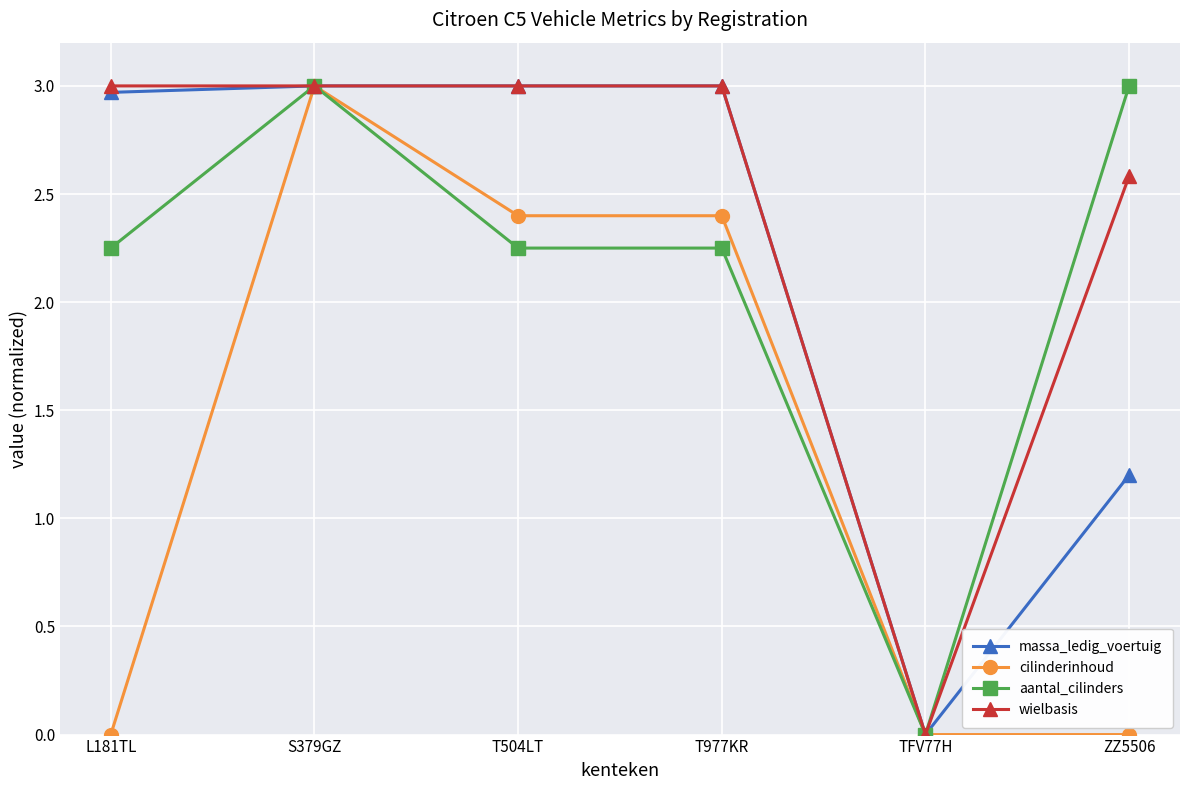

What is the label of the 5th point from the left?

TFV77H